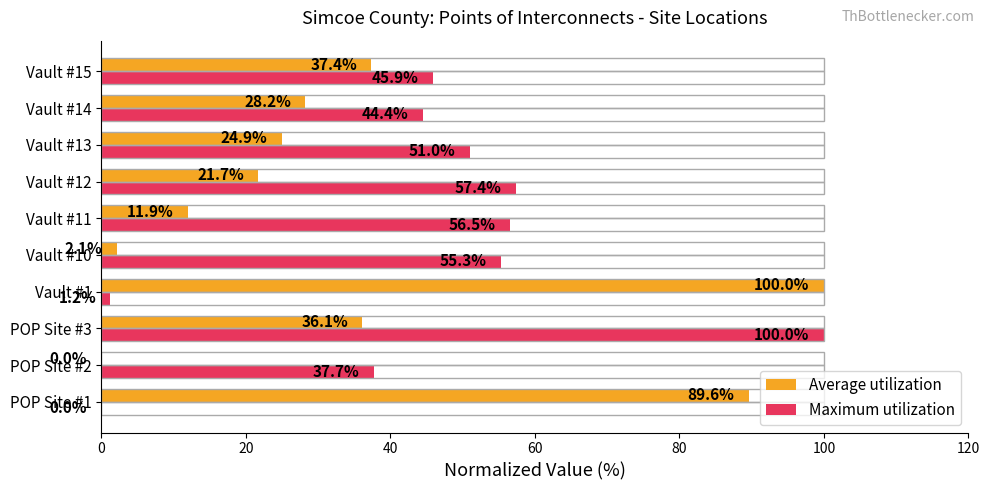

What is the sum of all Maximum utilization values?

449.5